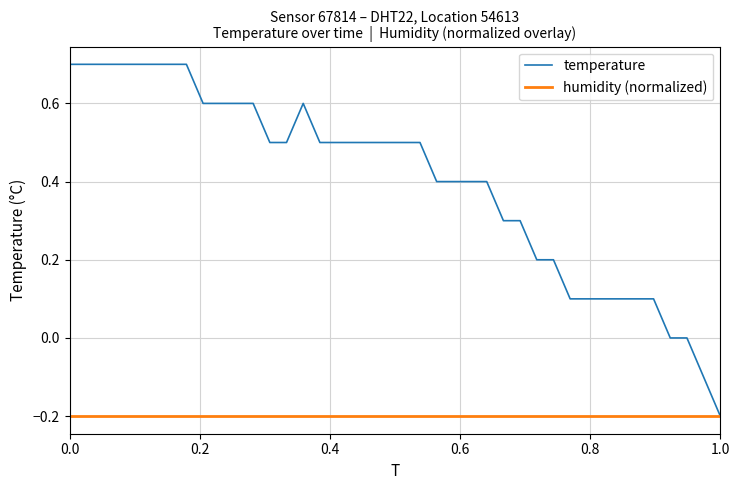

List the series in order of their overall mean, lowest first.

humidity (normalized), temperature